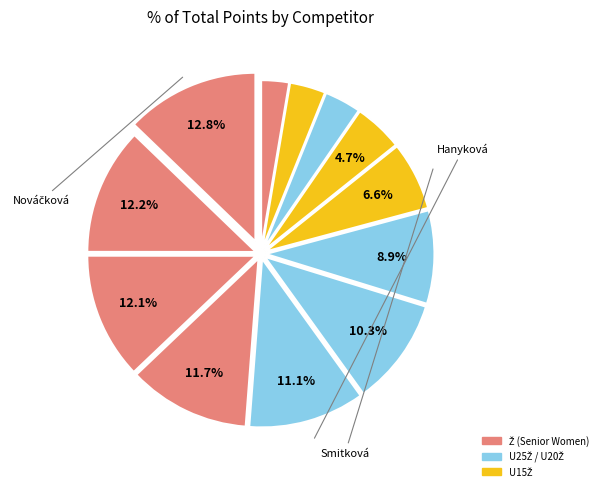

How many segments does this pie chart have?

12